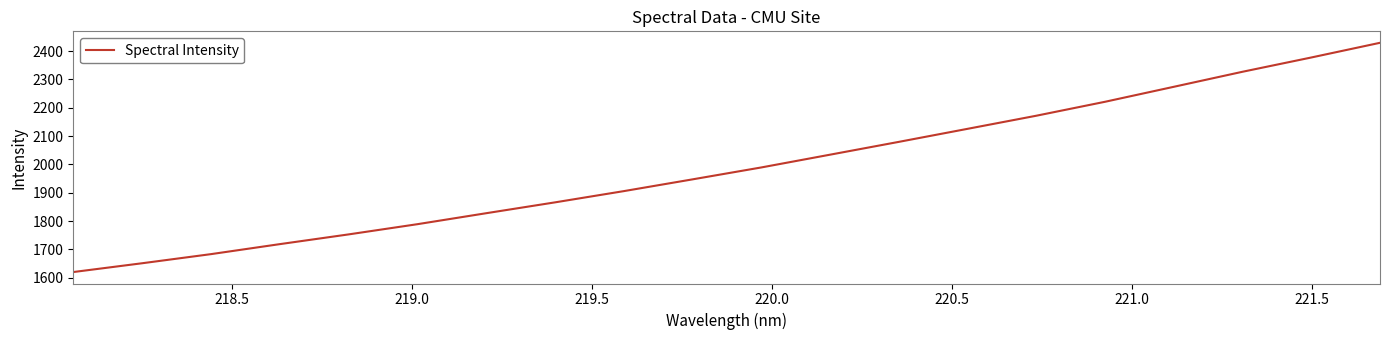

What is the maximum value shown in the chart?

2429.1